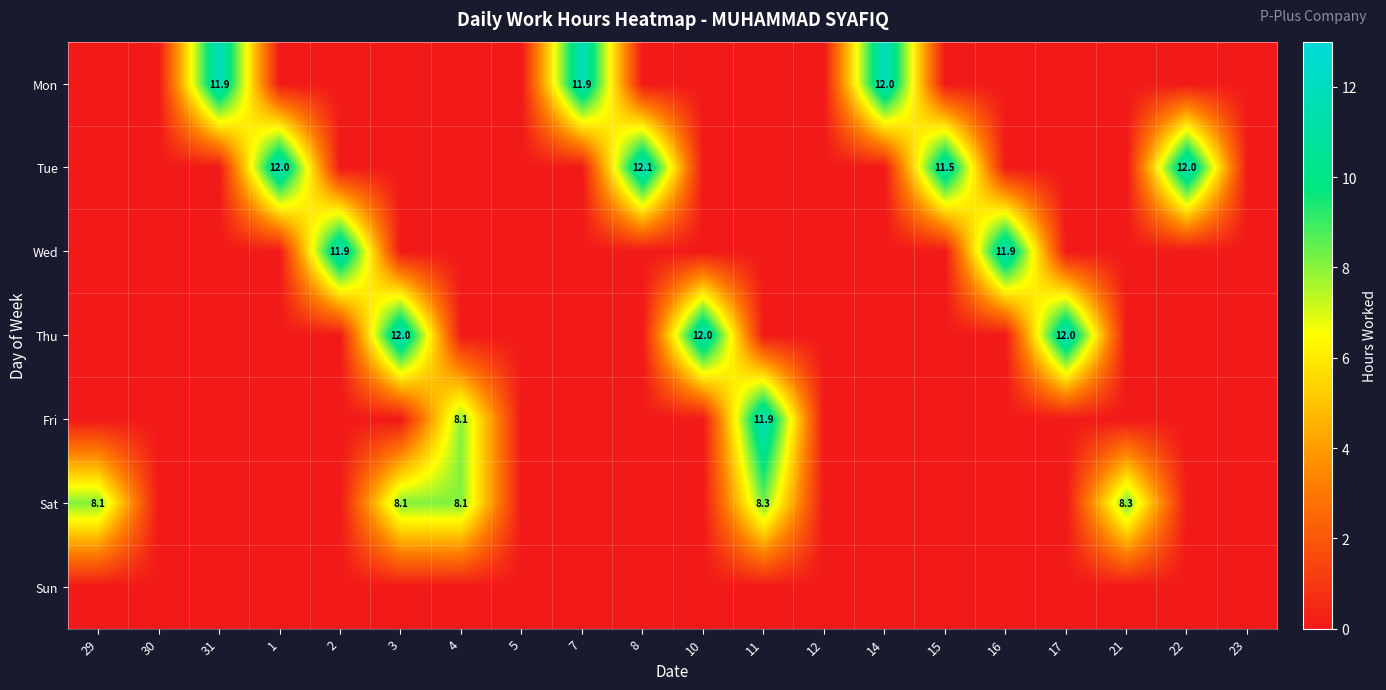

The value of Tue at 15 is 15.5. True or false?

False